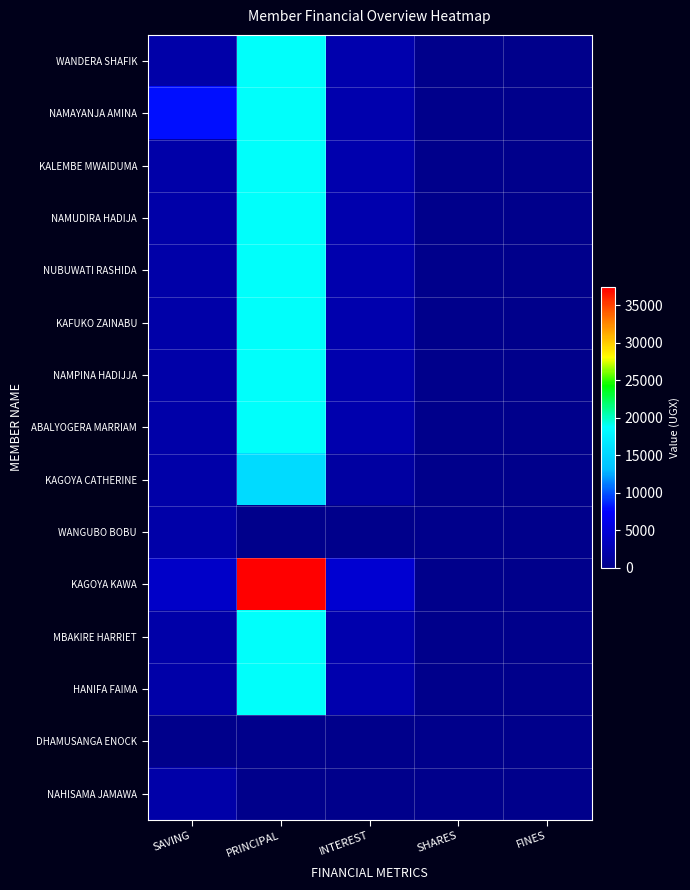

At which category is the sum across all series the highest?

PRINCIPAL